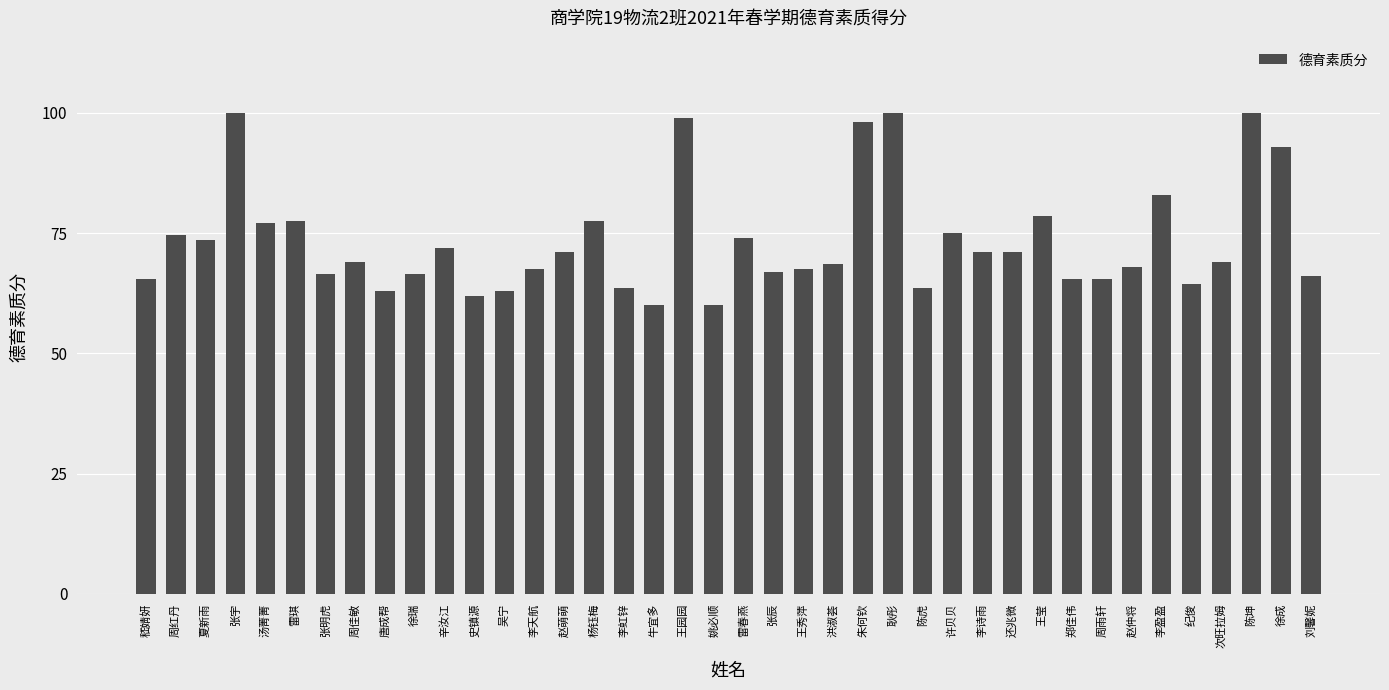

At which label does the data first exceed 69?

周红丹